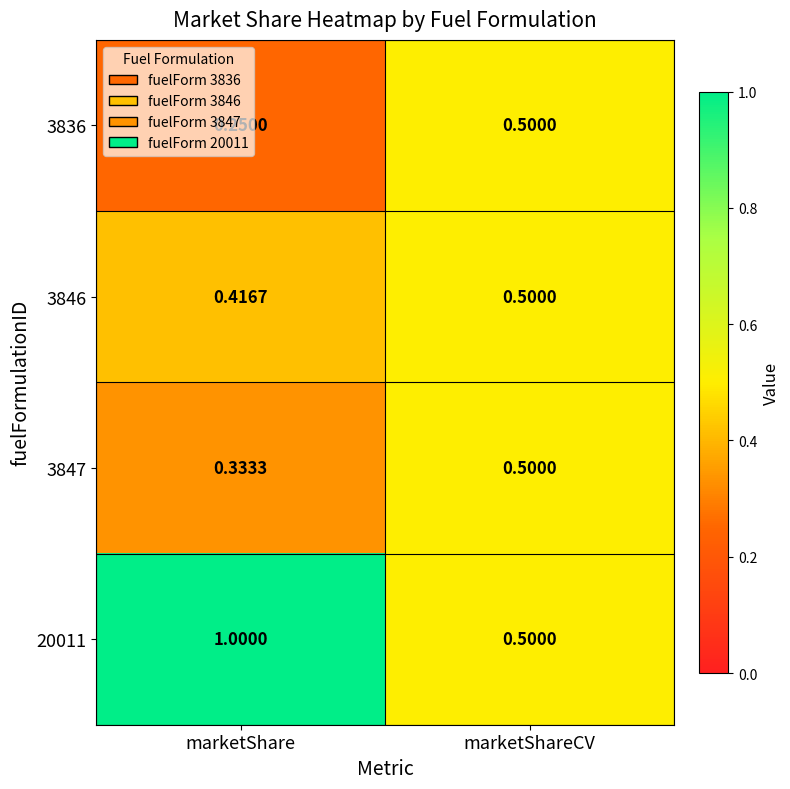

Which series changed the most between marketShare and marketShareCV?

20011